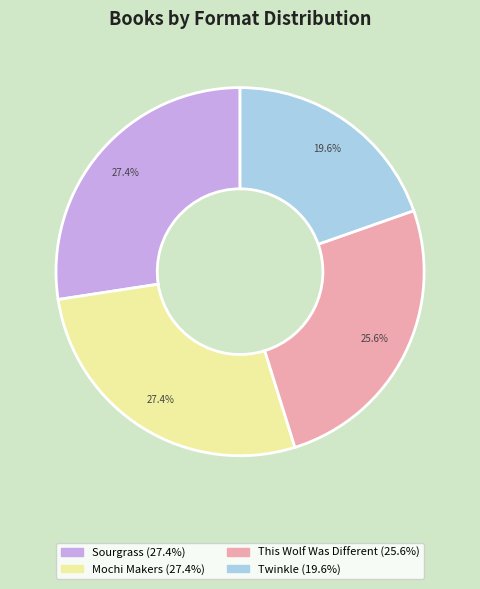

Approximately how many times larger is the value at Mochi Makers compared to Sourgrass?

1.0